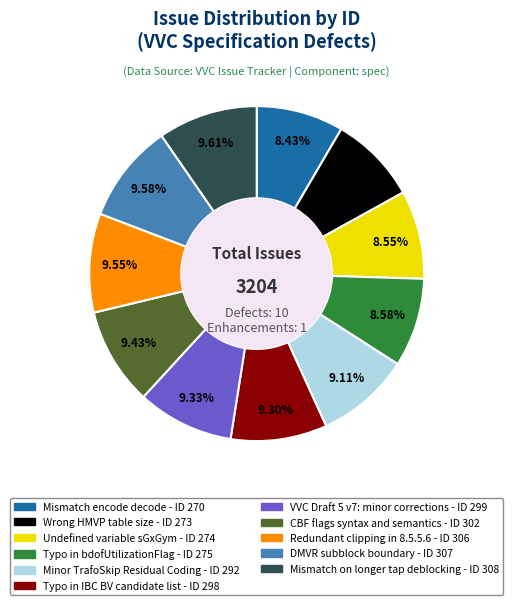

Between Typo in bdofUtilizationFlag and VVC Draft 5 v7: minor corrections, which is larger?

VVC Draft 5 v7: minor corrections